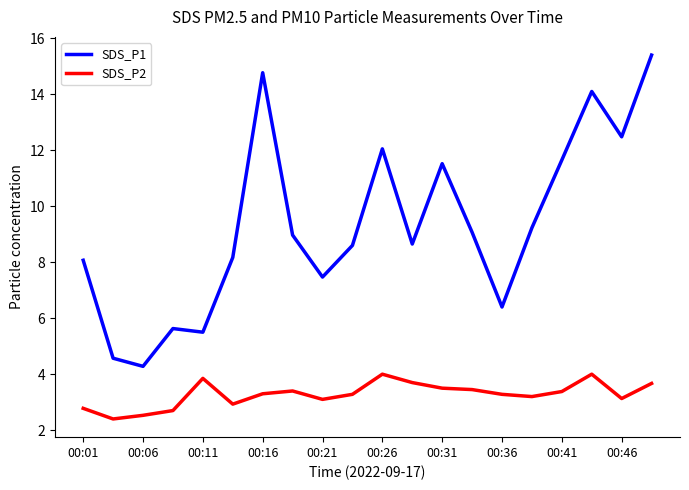

Which series has the largest total across all categories?

SDS_P1